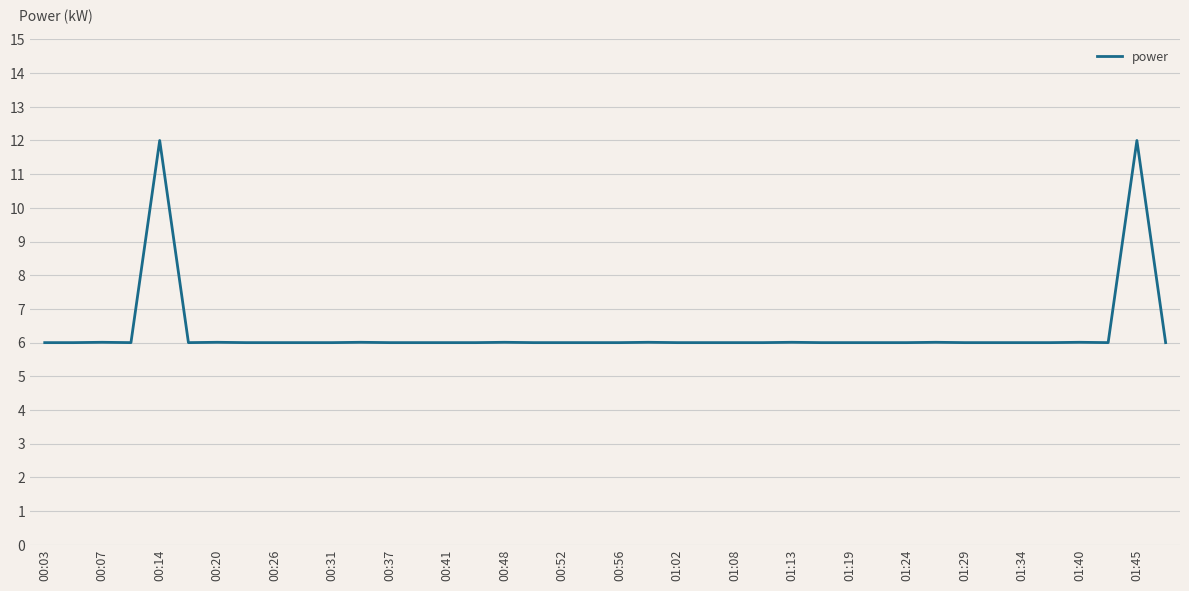

How many lines are shown in the chart?

1